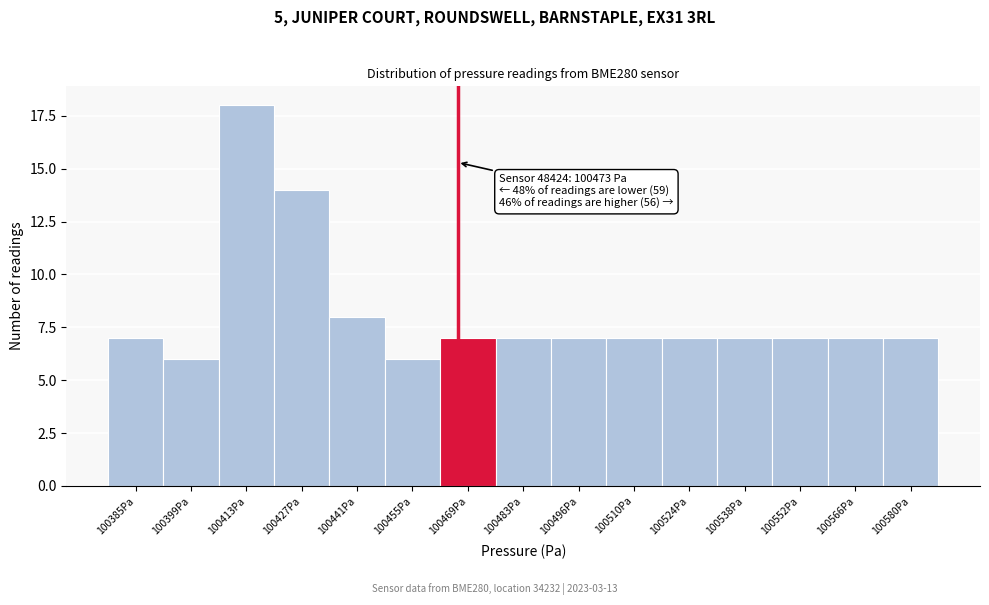

Reading left to right, extract all data points from this chart.

7	6	18	14	8	6	7	7	7	7	7	7	7	7	7